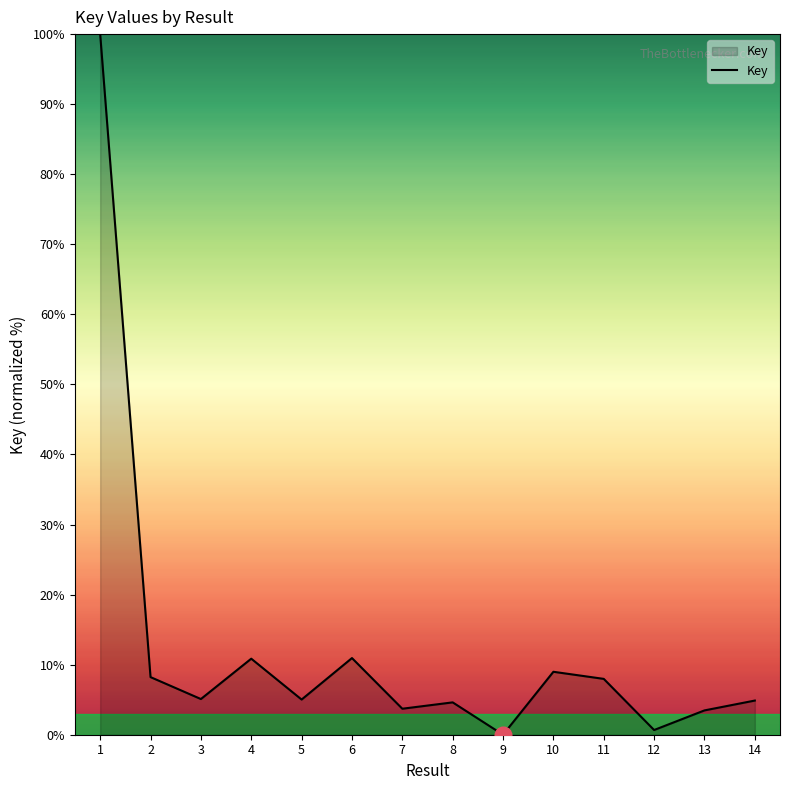

Which label corresponds to the largest value in the chart?

1